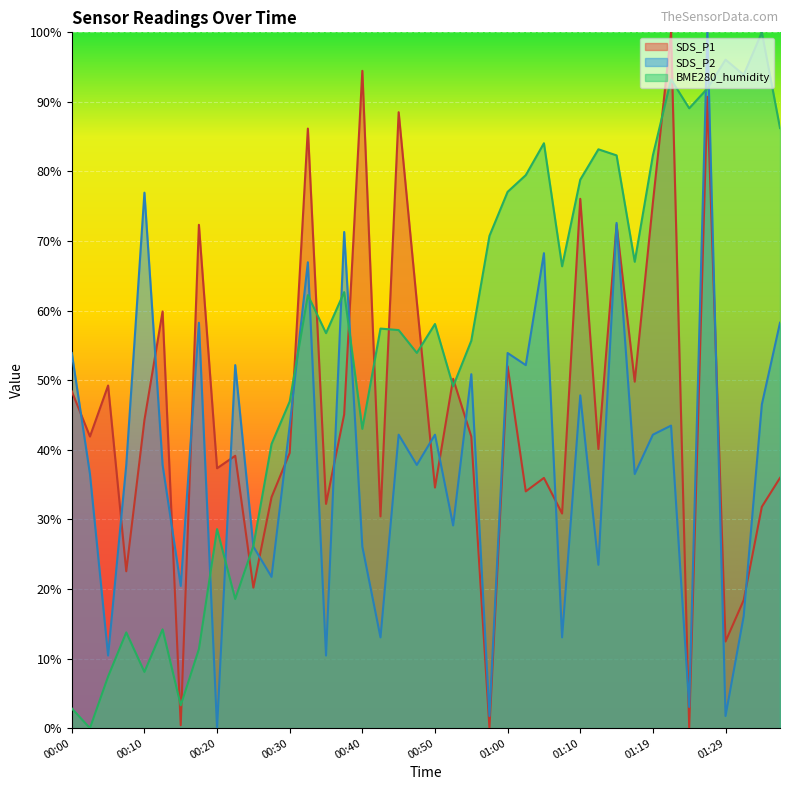

Rank the categories by SDS_P2 value from lowest to highest.

00:20, 00:57, 01:29, 01:24, 00:05, 00:35, 00:42, 01:07, 01:32, 00:15, 00:27, 01:12, 00:25, 00:40, 00:52, 00:03, 01:17, 00:08, 00:13, 00:47, 00:45, 00:50, 01:19, 00:30, 01:22, 01:34, 01:10, 00:55, 00:22, 01:02, 00:00, 01:00, 00:18, 01:36, 00:32, 01:05, 00:37, 01:15, 00:10, 01:27